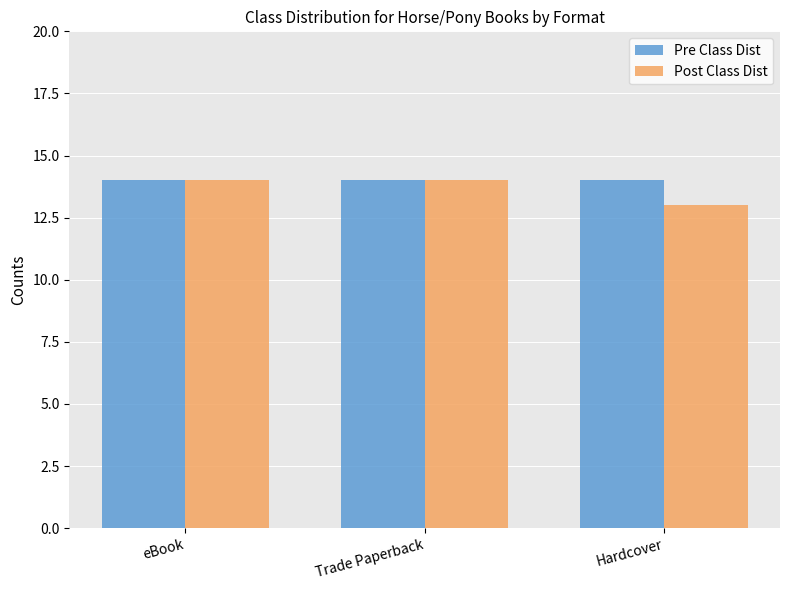

What is the minimum value for Post Class Dist?

13